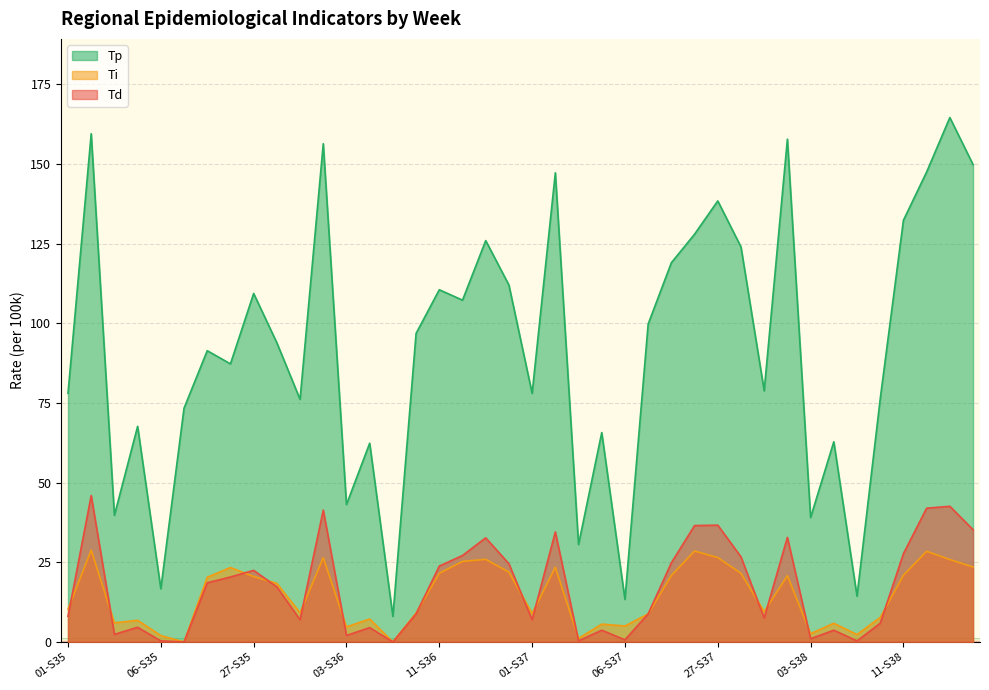

True or false: Ti and Tp cross at least once.

False